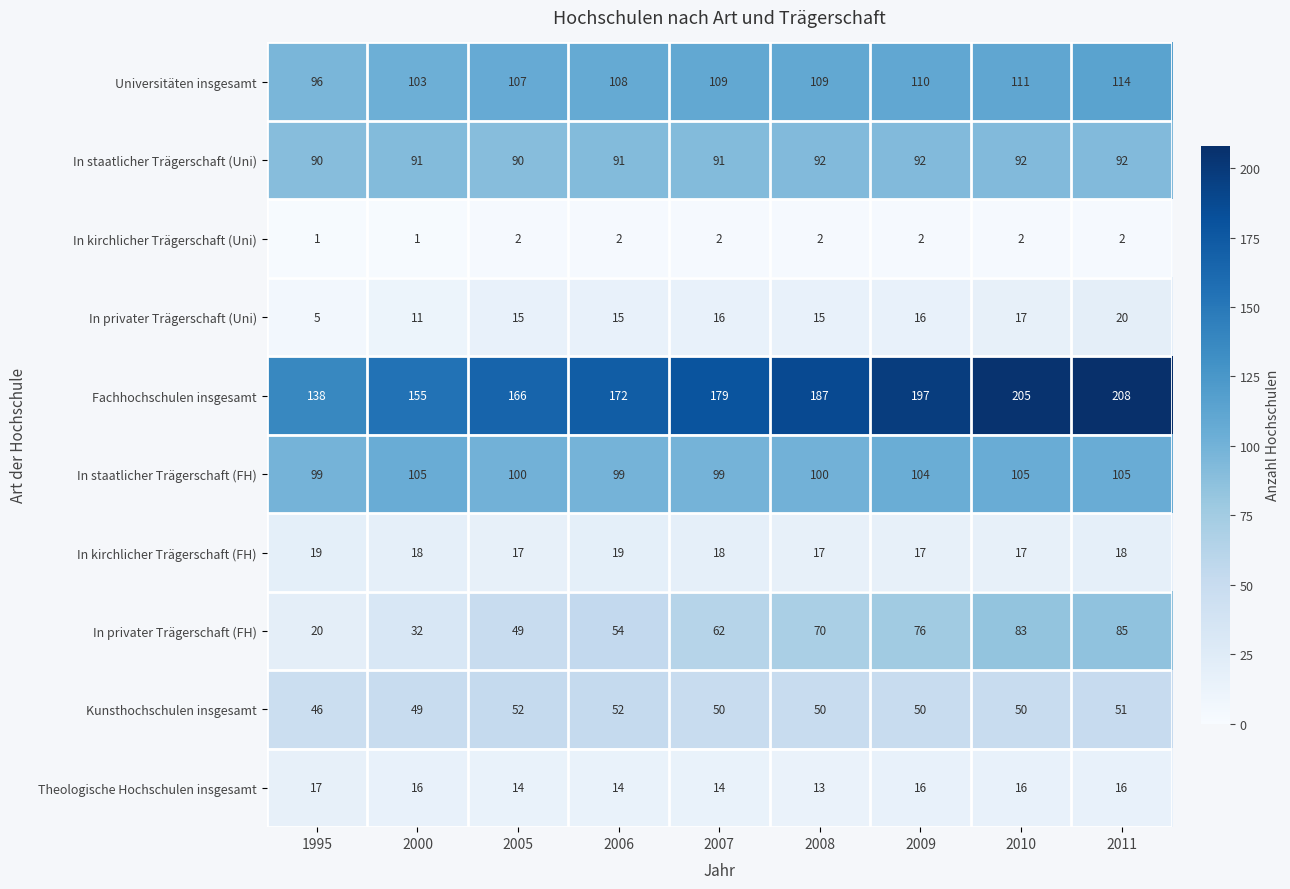

What is the total value across all series at 2007?

640